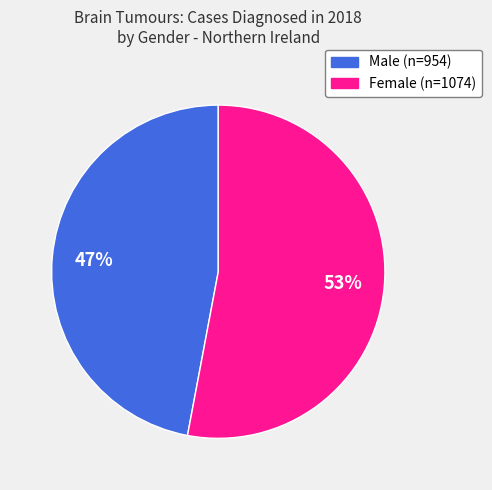

Is the sum of Female and Male greater than half?

Yes